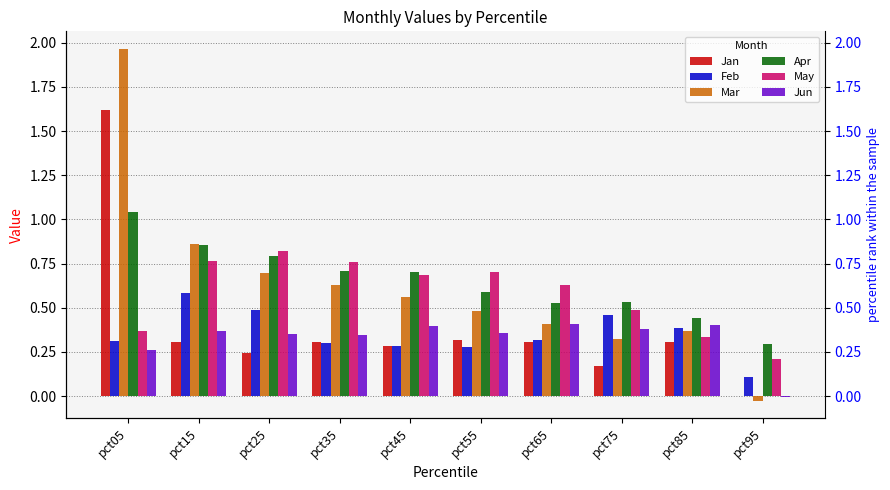

What is the sum of all Apr values?

6.5